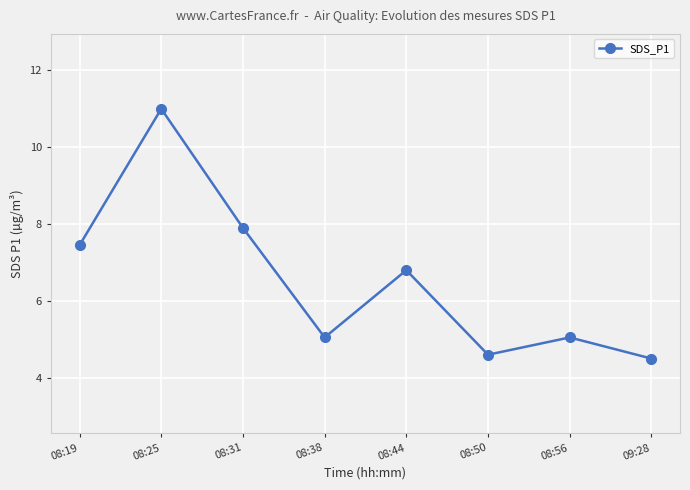

True or false: the data has more than 0 interior local peaks.

True